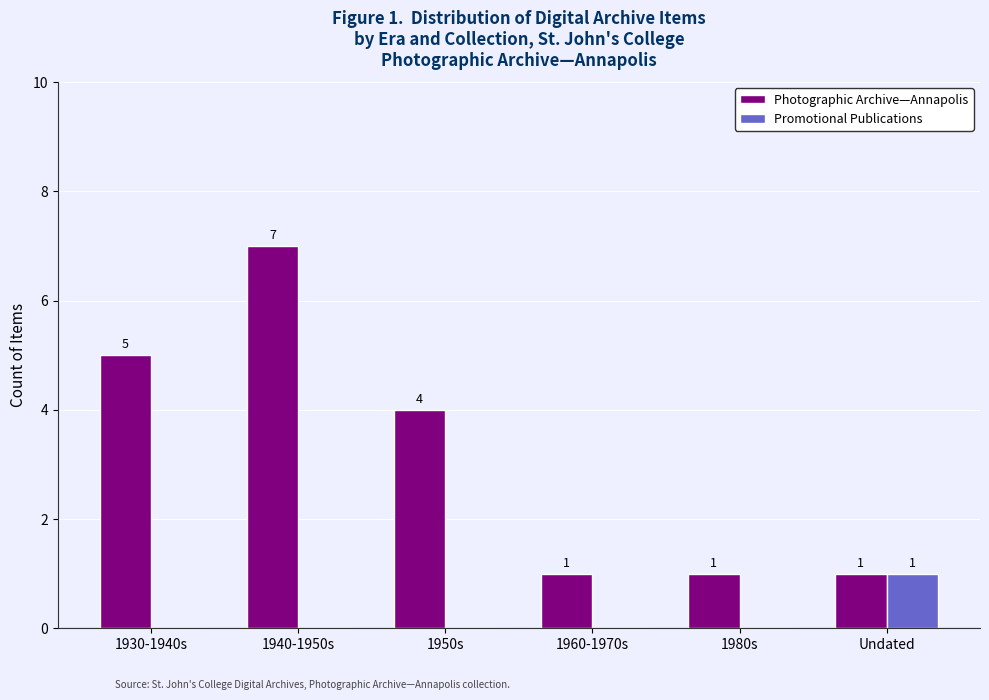

What are all the series names shown in the legend?

Photographic Archive—Annapolis, Promotional Publications